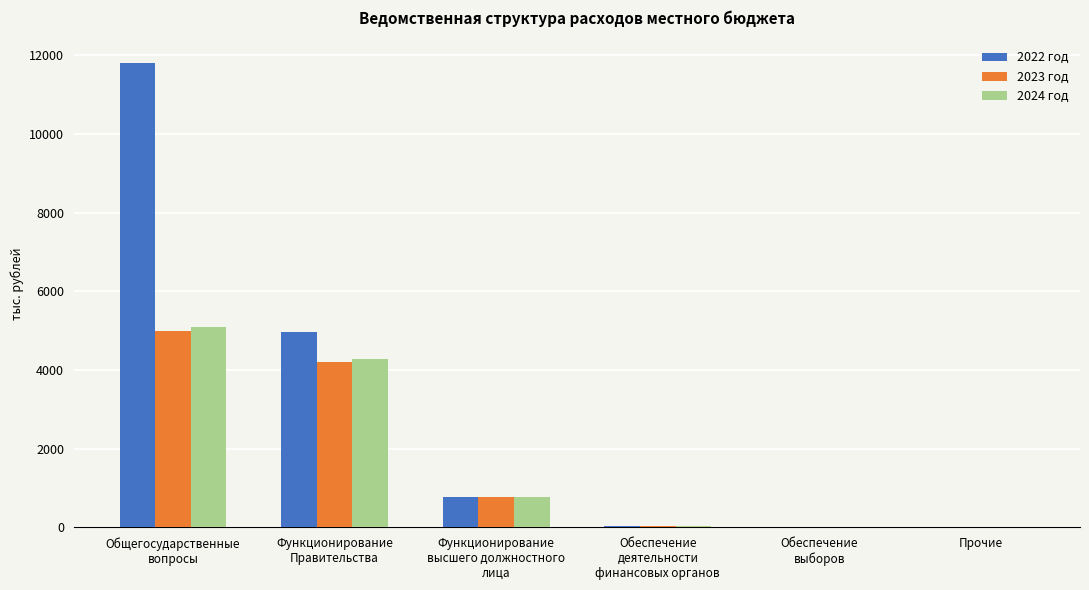

What is the sum of all 2022 год values?

17547.2